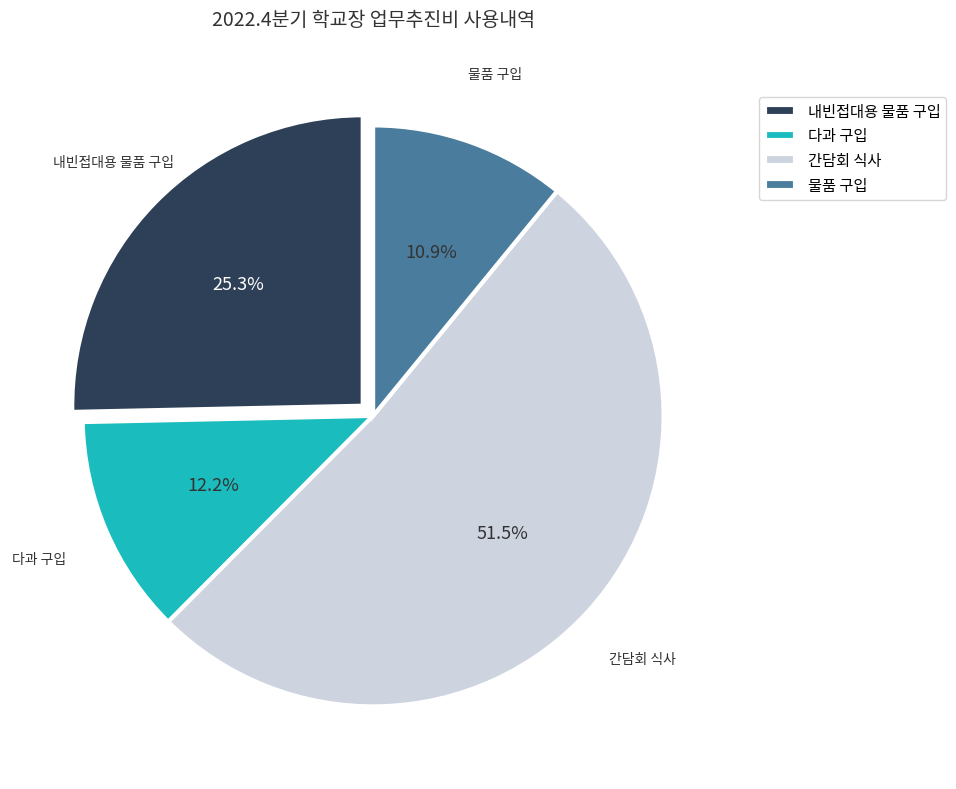

Rank the categories by value from highest to lowest.

간담회 식사, 내빈접대용 물품 구입, 다과 구입, 물품 구입